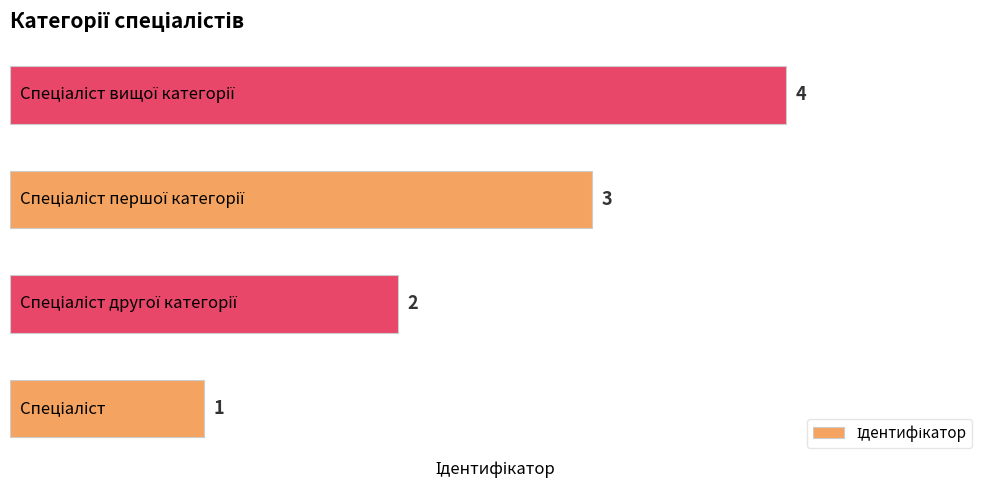

What is the sum of all values?

10